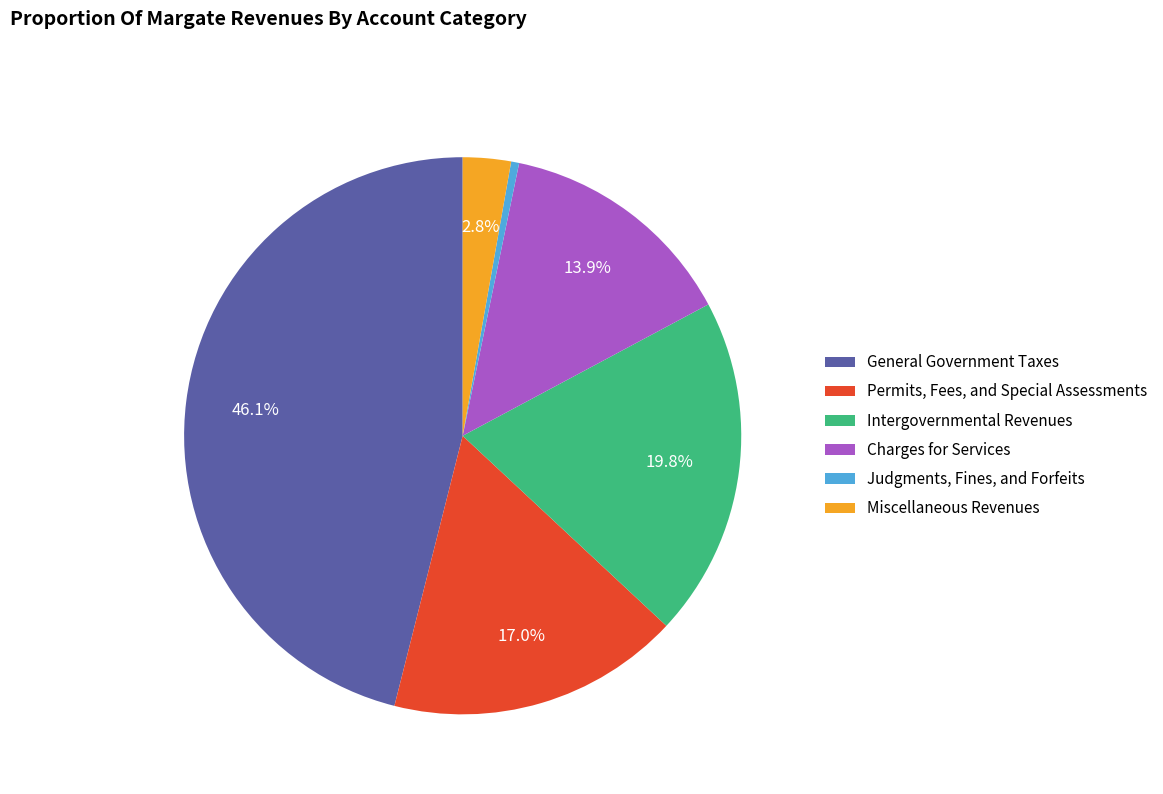

Which category has the smallest portion of the pie?

Judgments, Fines, and Forfeits